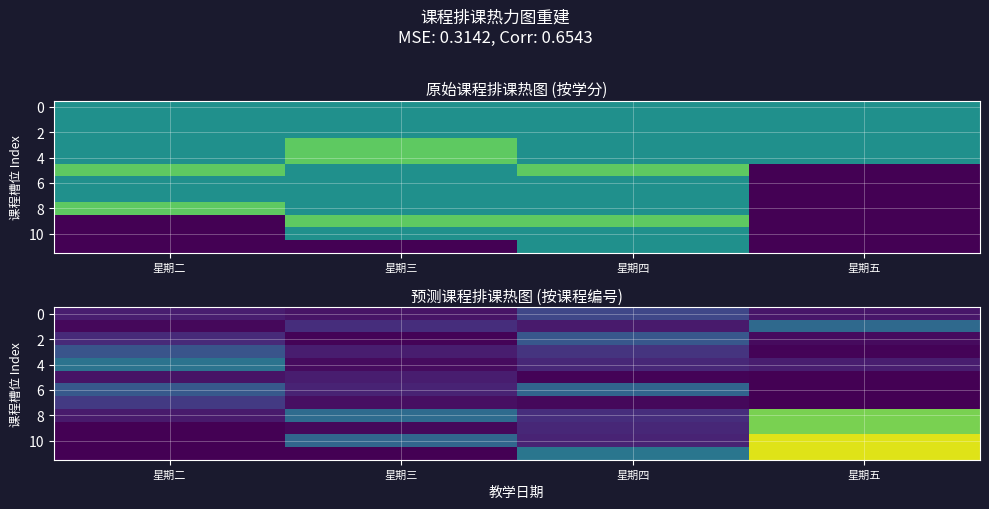

At which category is the sum across all series the highest?

星期五